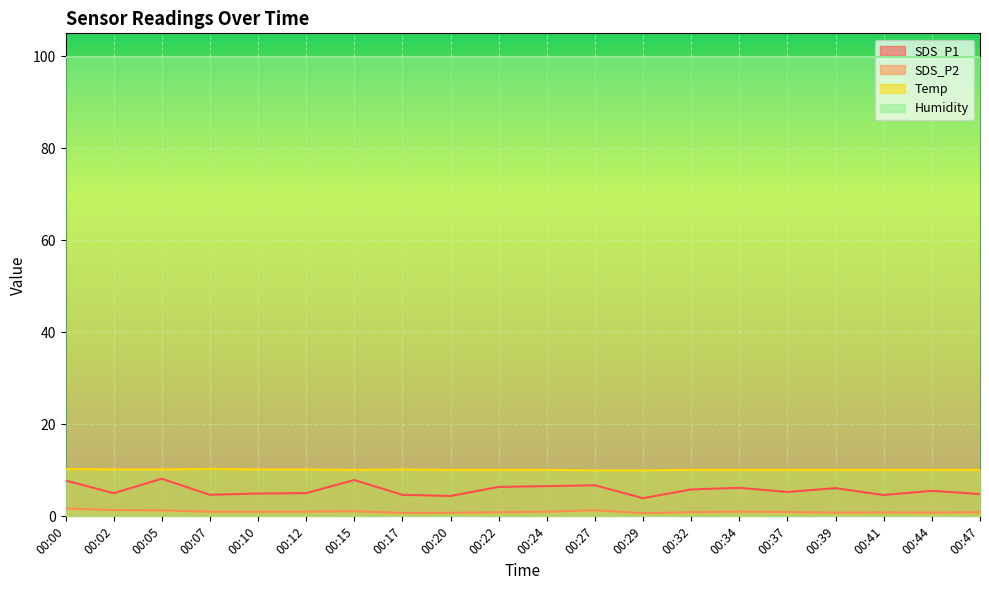

What is the smallest value displayed?

0.7